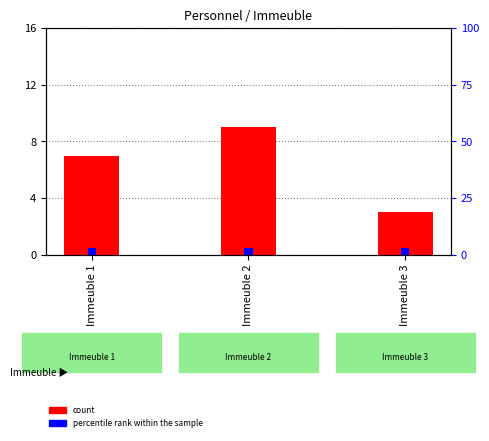

Reading right to left, list all the values displayed in this chart.

count: Immeuble 3=3	Immeuble 2=9	Immeuble 1=7
percentile rank within the sample: Immeuble 3=3	Immeuble 2=3	Immeuble 1=3